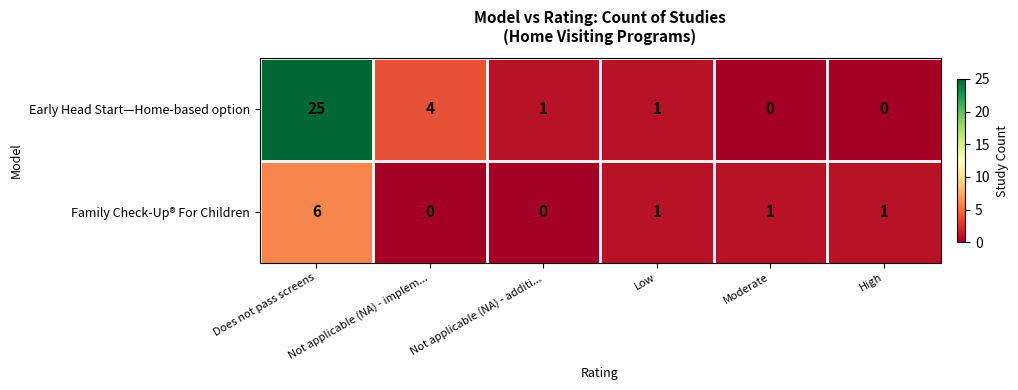

The Early Head Start—Home-based option series shows 5 at Does not pass screens. True or false?

False